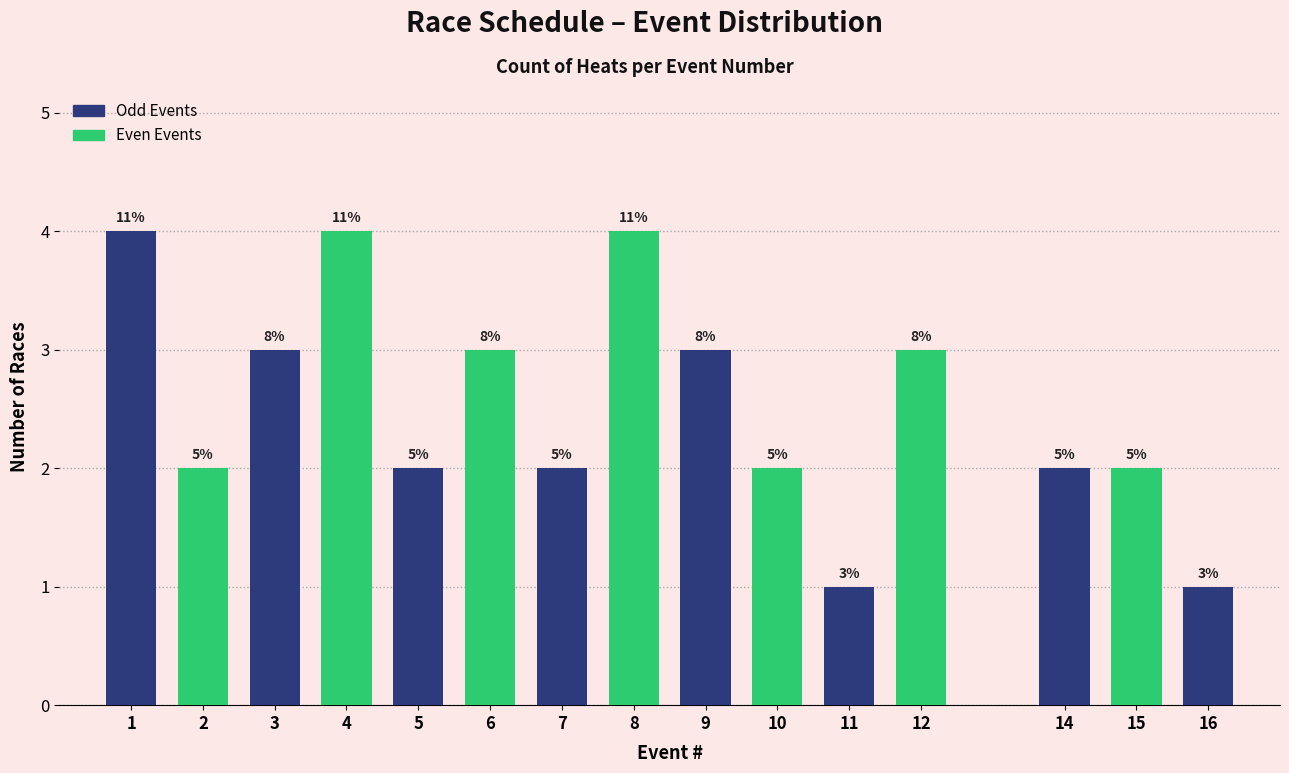

How many bars are there in total?

15